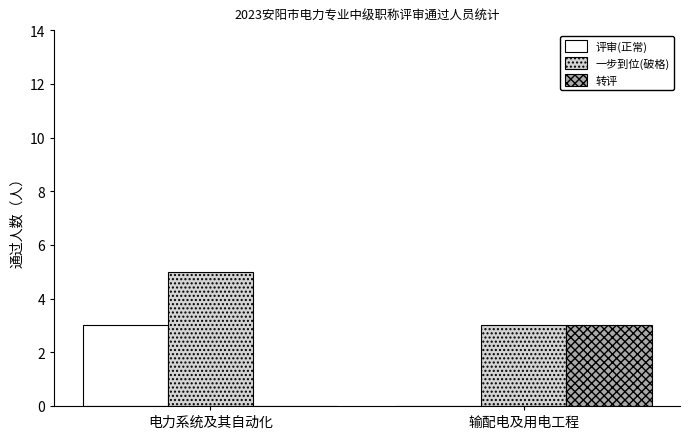

Reading right to left, transcribe all the data shown in this chart.

评审(正常): 0	3
一步到位(破格): 3	5
转评: 3	0